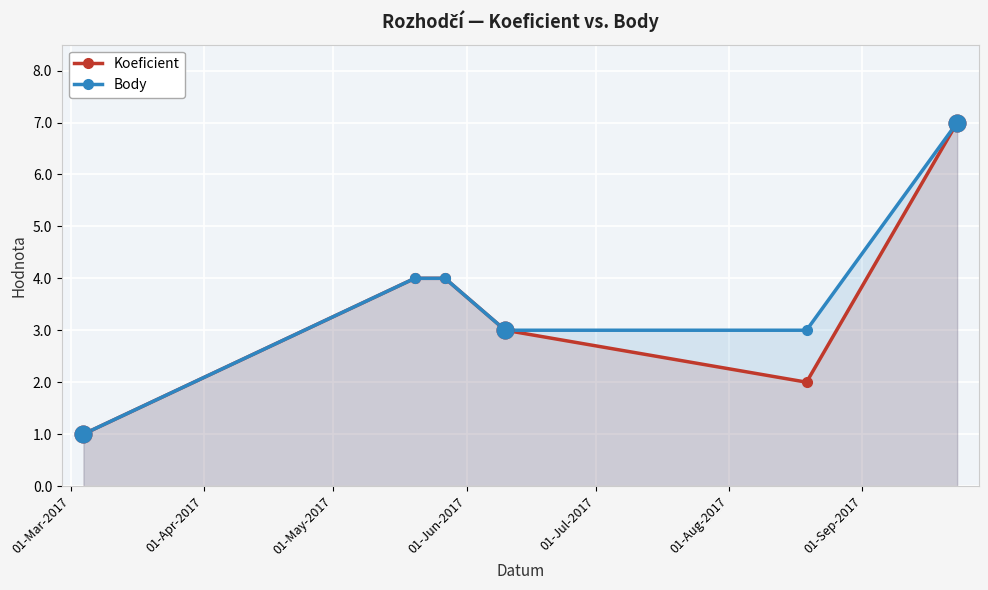

Reading left to right, extract all data points from this chart.

Koeficient: 1	4	4	3	2	7
Body: 1	4	4	3	3	7